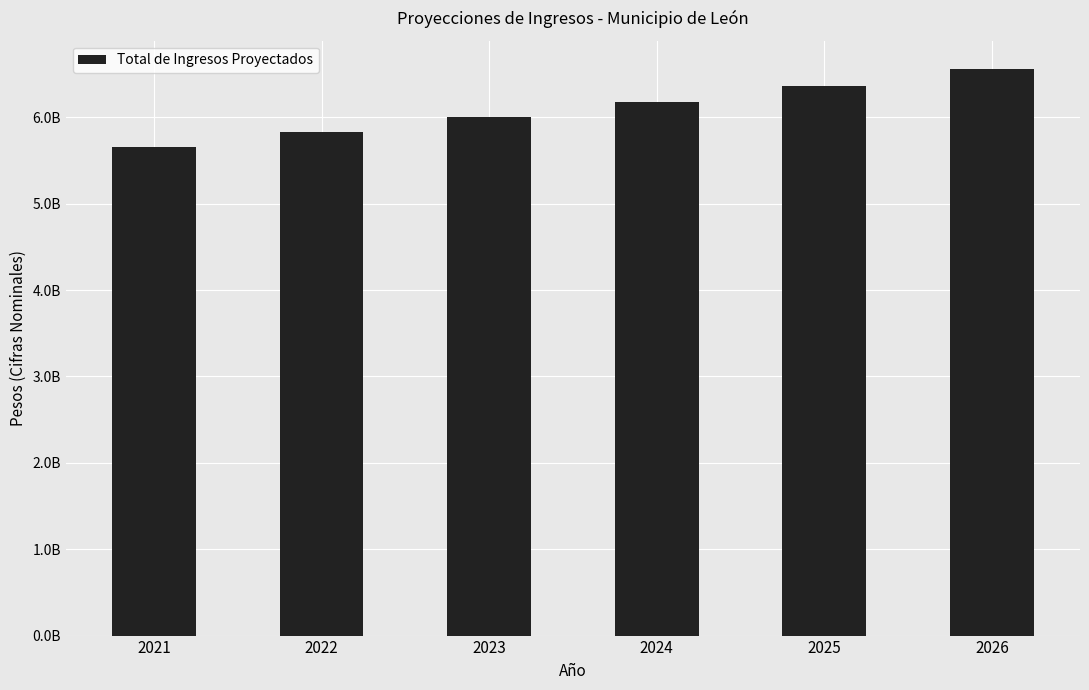

Rank the categories by value from lowest to highest.

2021, 2022, 2023, 2024, 2025, 2026